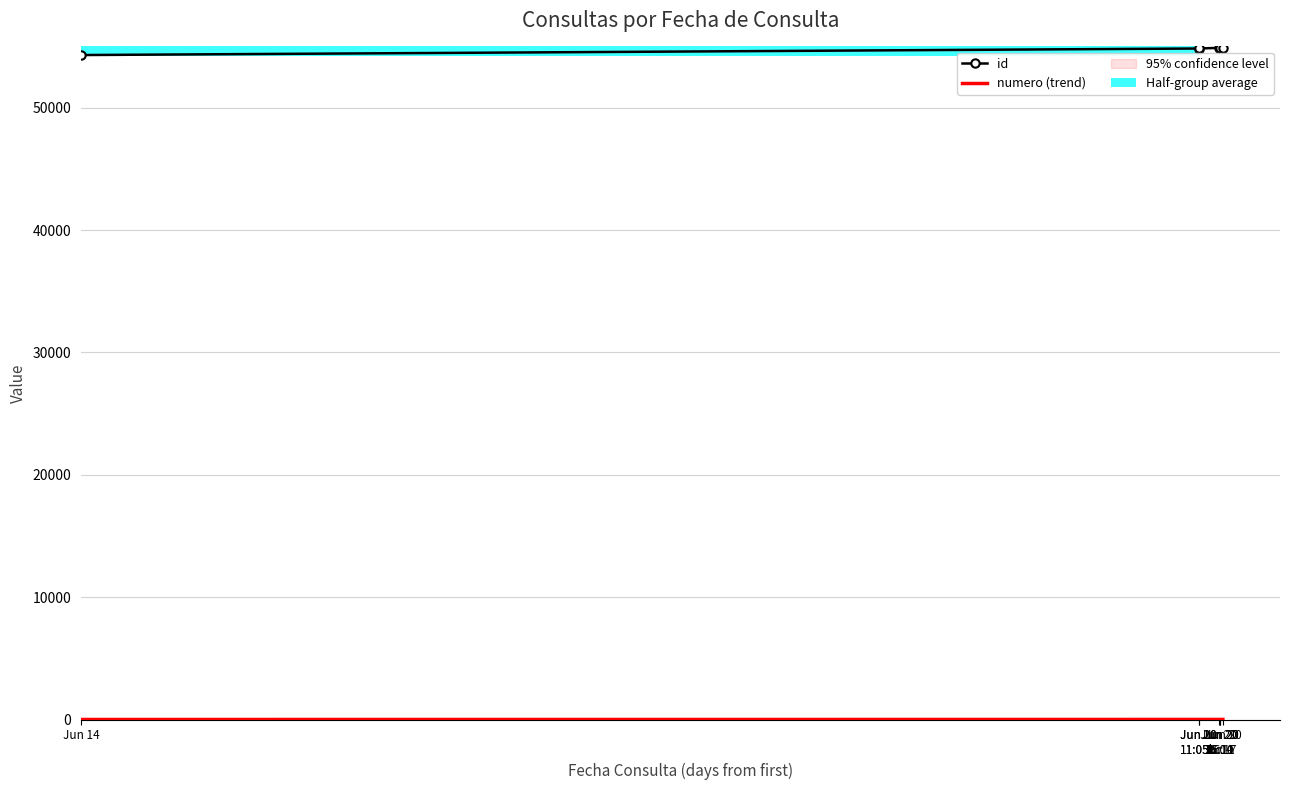

Approximately how many times larger is the value at Jun 20 16:04 compared to Jun 20 11:05b?

1.0